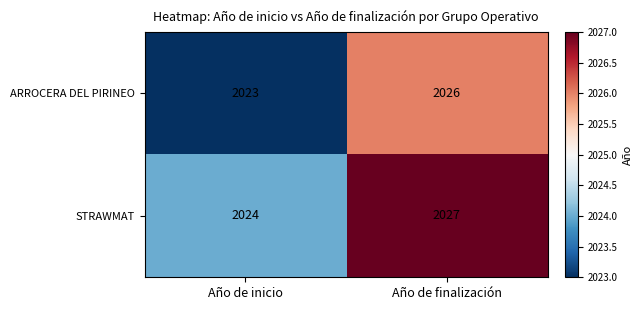

What is the sum of all STRAWMAT values?

4051